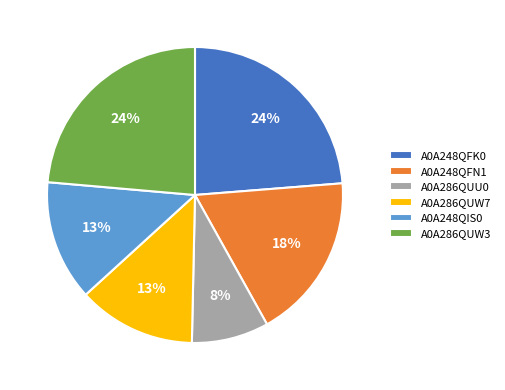

To the nearest percent, what is the combined percentage of A0A286QUW3 and A0A248QFN1?

42%